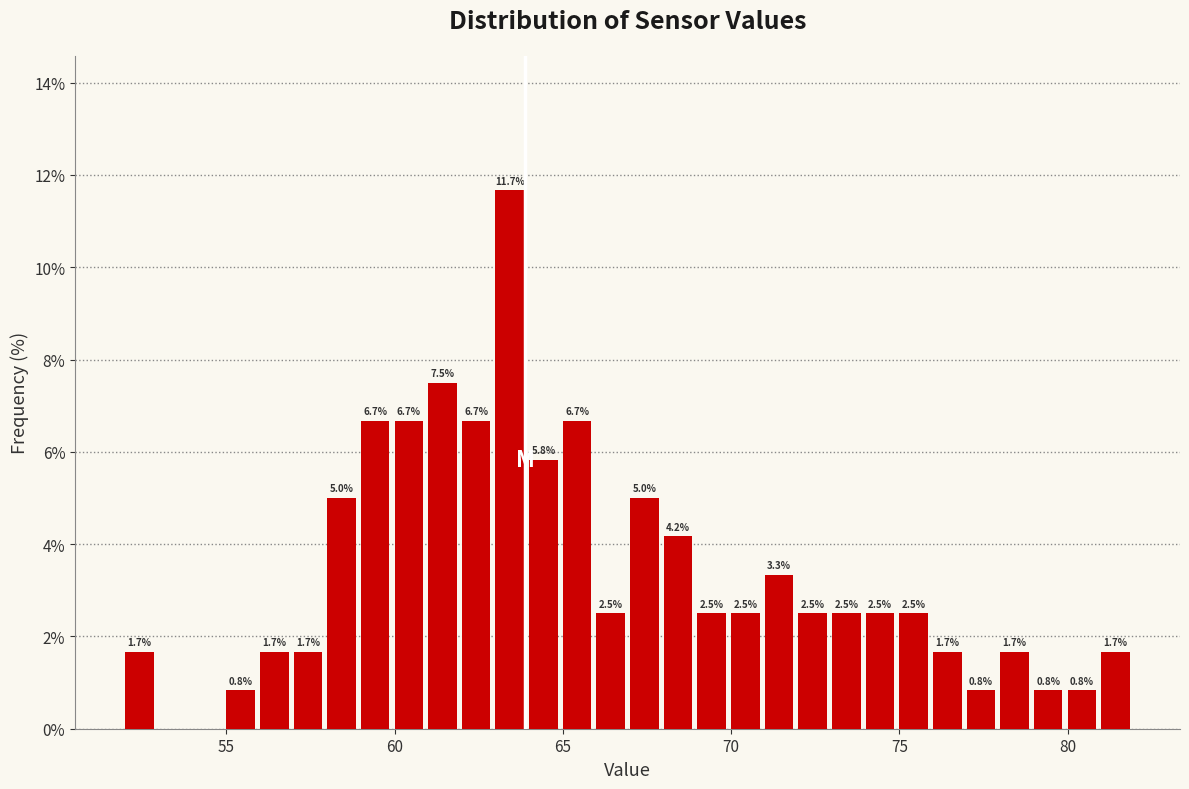

Read against the x-axis, roughly where is the centre of the tallest bar?

63.5